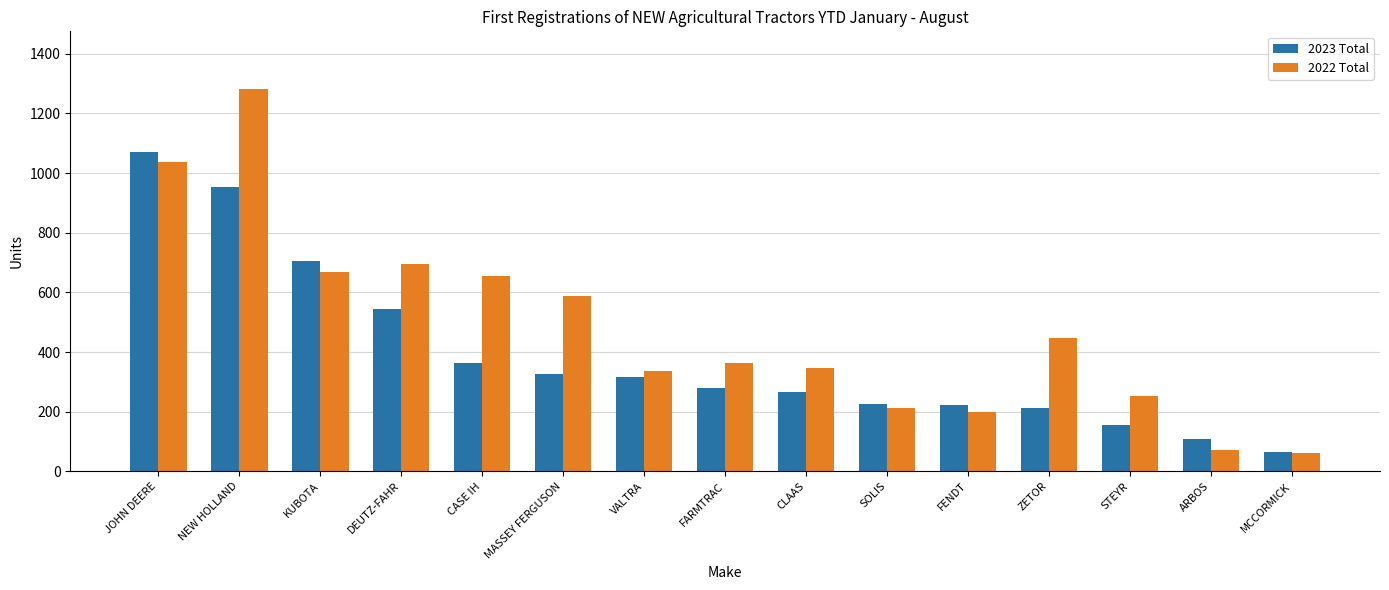

Which series has the largest range (max minus min)?

2022 Total